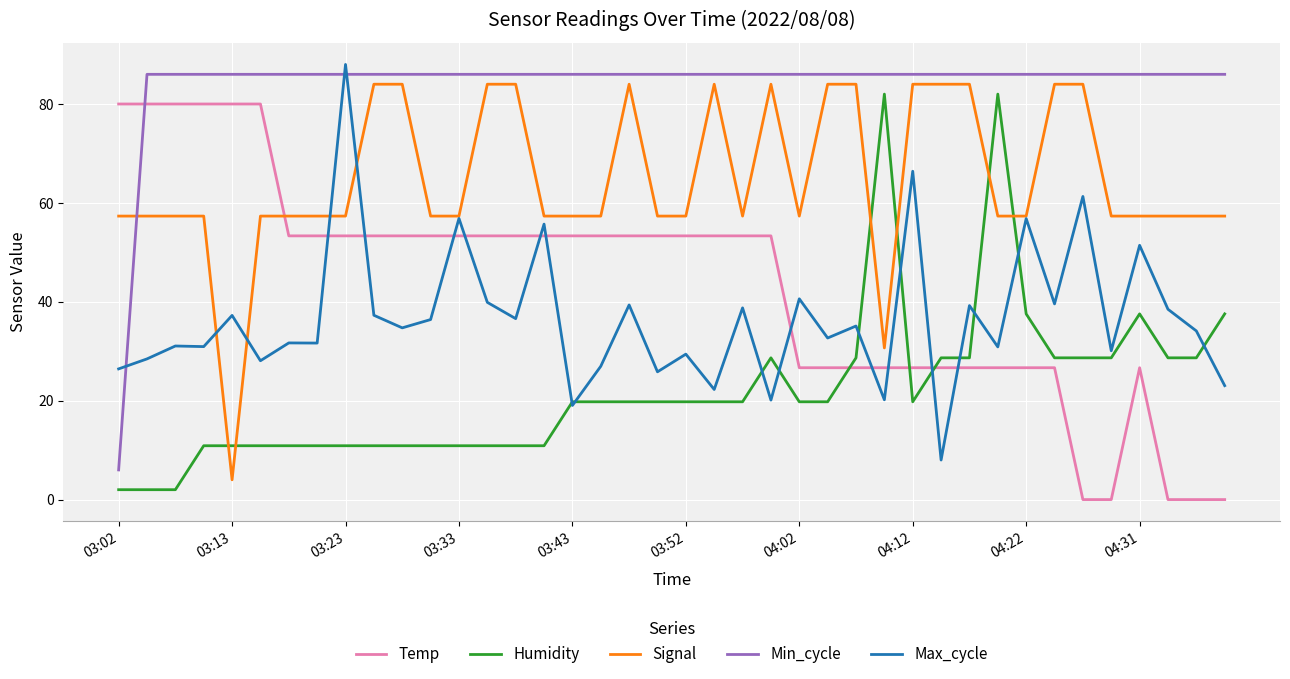

Which series has the largest total across all categories?

Min_cycle